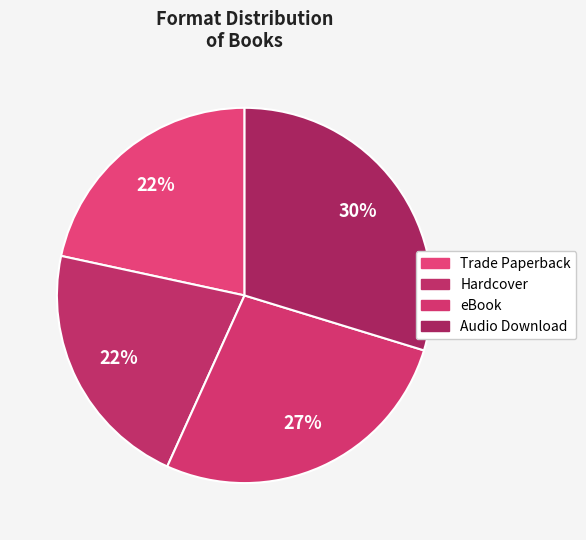

Which slice is the smallest?

Trade Paperback